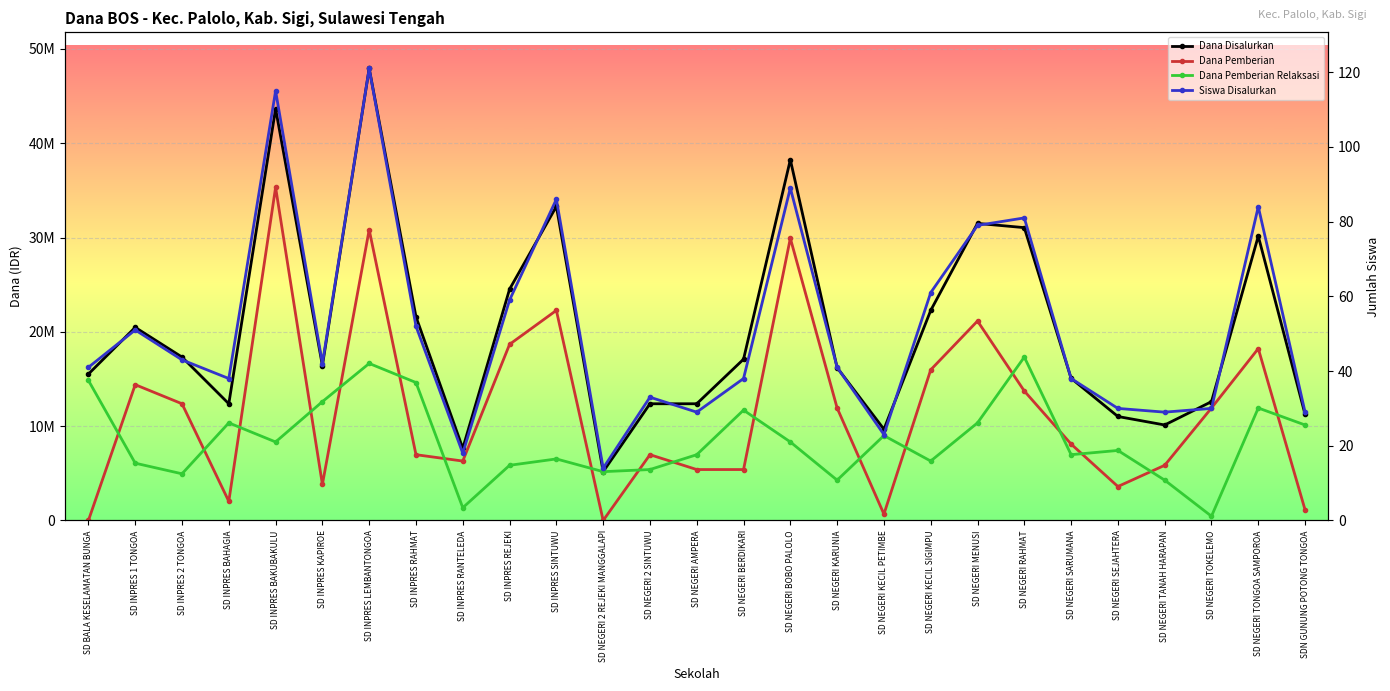

The value of Dana Disalurkan at SD NEGERI KECIL PETIMBE is 9675000. True or false?

True